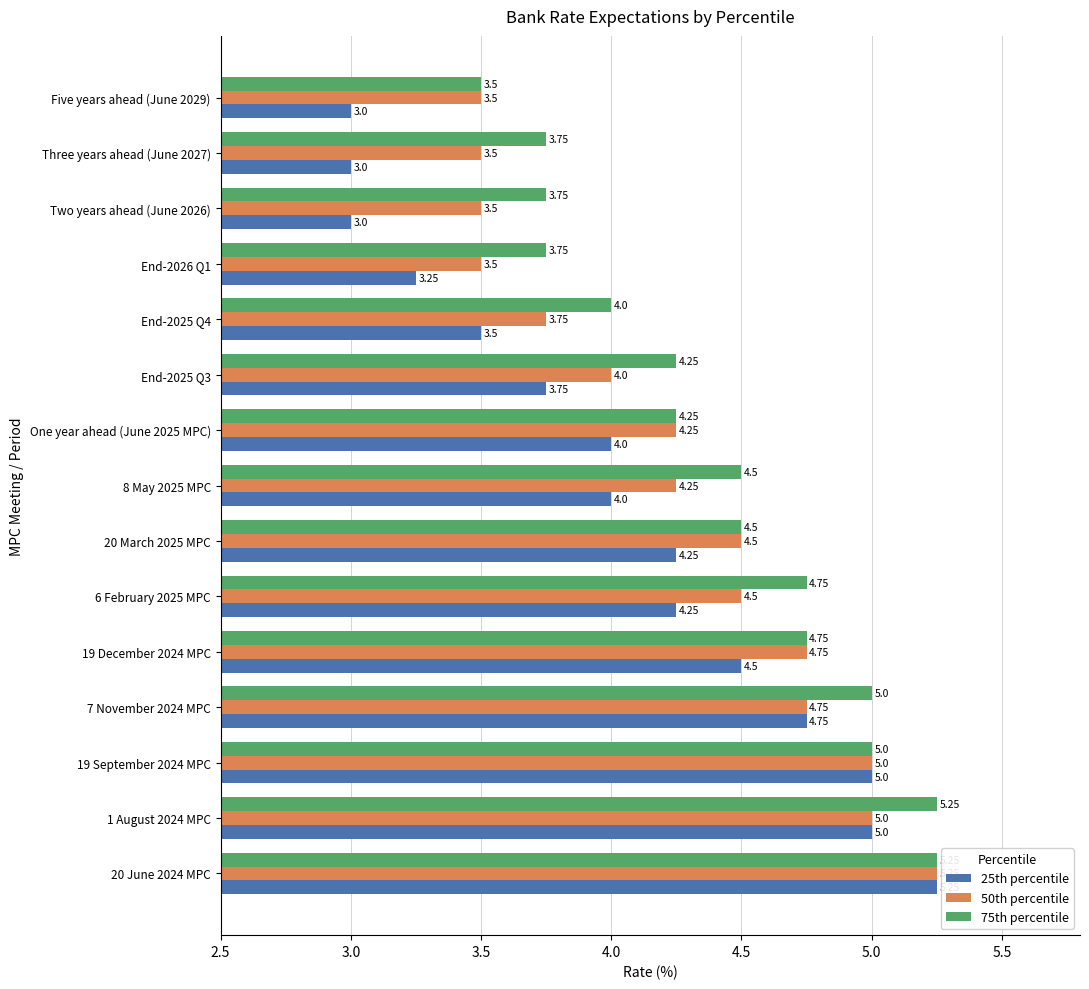

Is the value of 50th percentile at End-2025 Q4 greater than the value of 25th percentile at 8 May 2025 MPC?

No